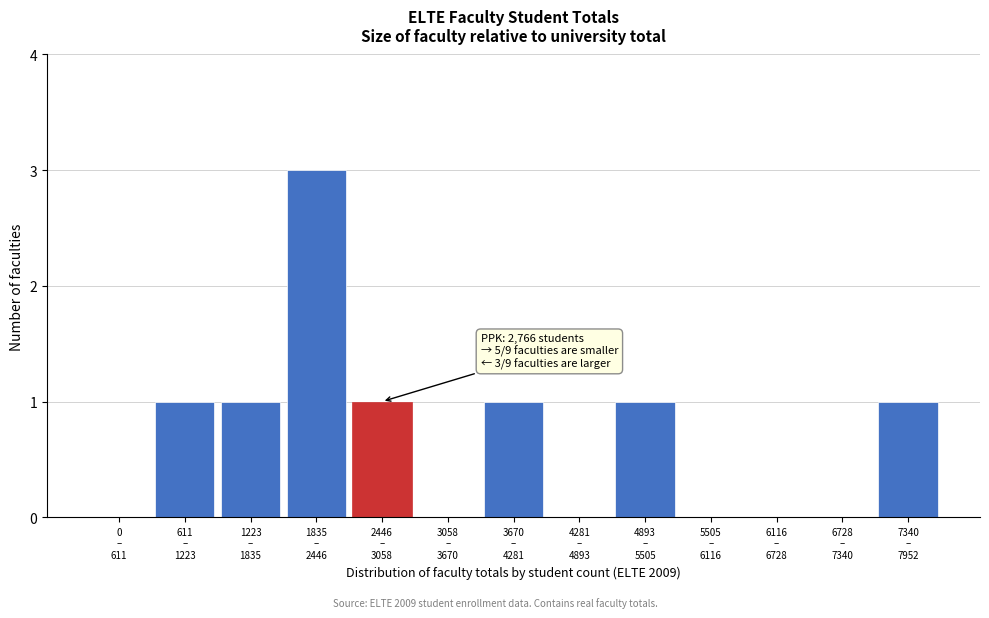

What is the greatest value displayed?

3